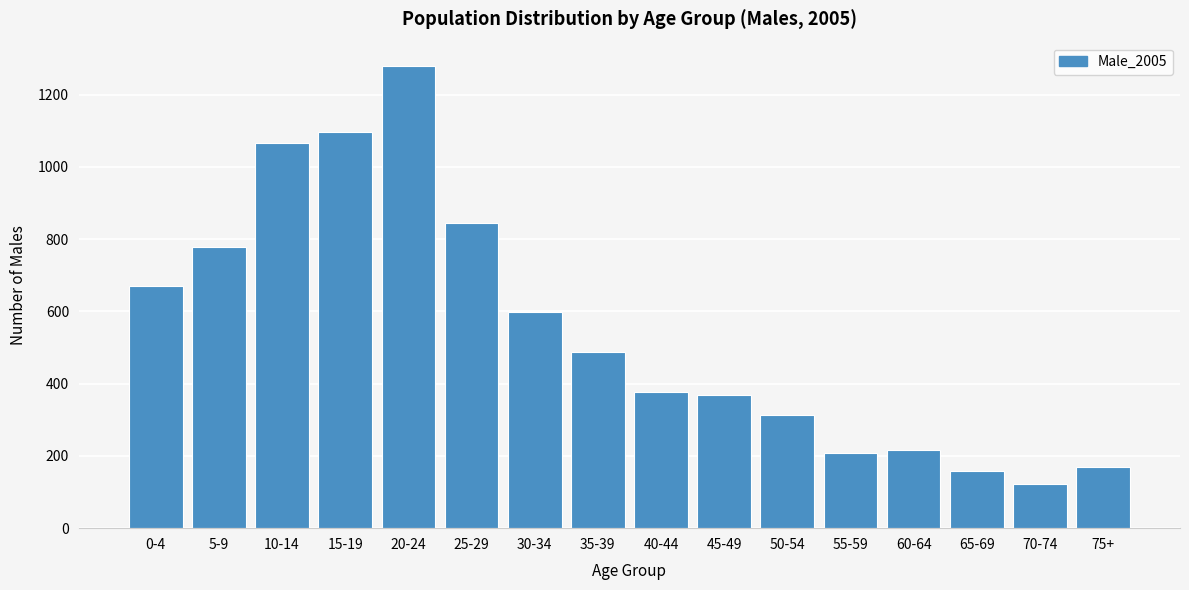

Reading left to right, transcribe all the data shown in this chart.

671	777	1066	1096	1280	845	598	488	377	369	312	209	215	158	121	169